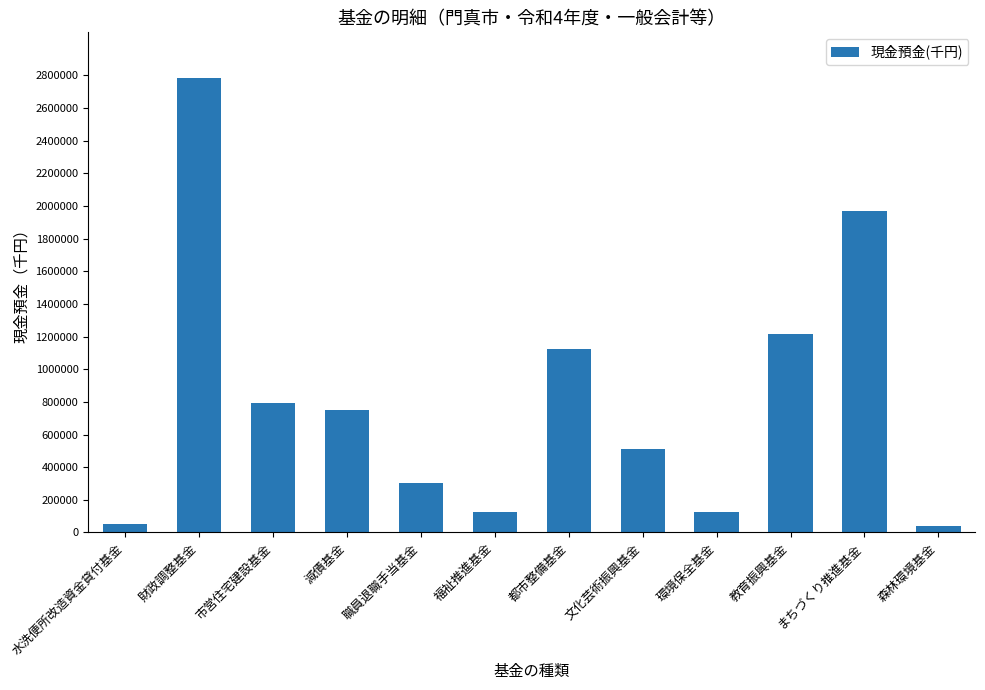

What is the sum of all values?

9788334.6